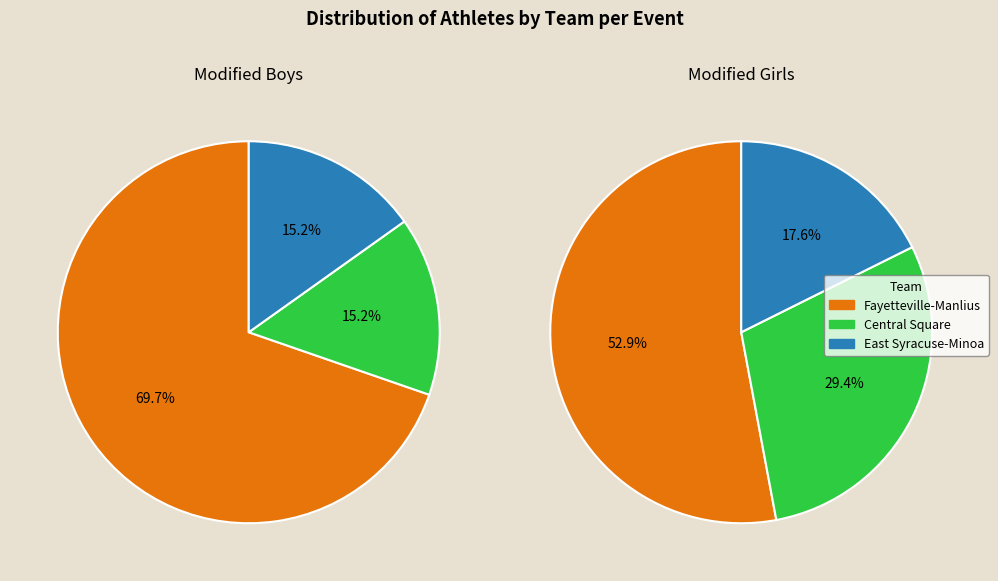

How much of the chart is everything except 2?

83.9%